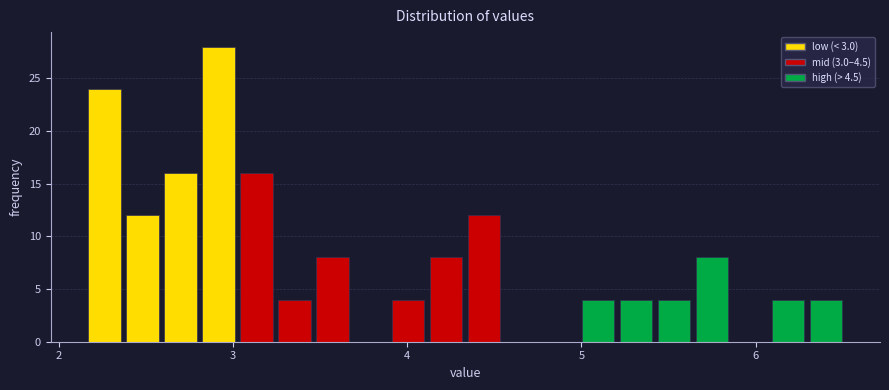

Read against the x-axis, roughly where is the centre of the tallest bar?

2.9